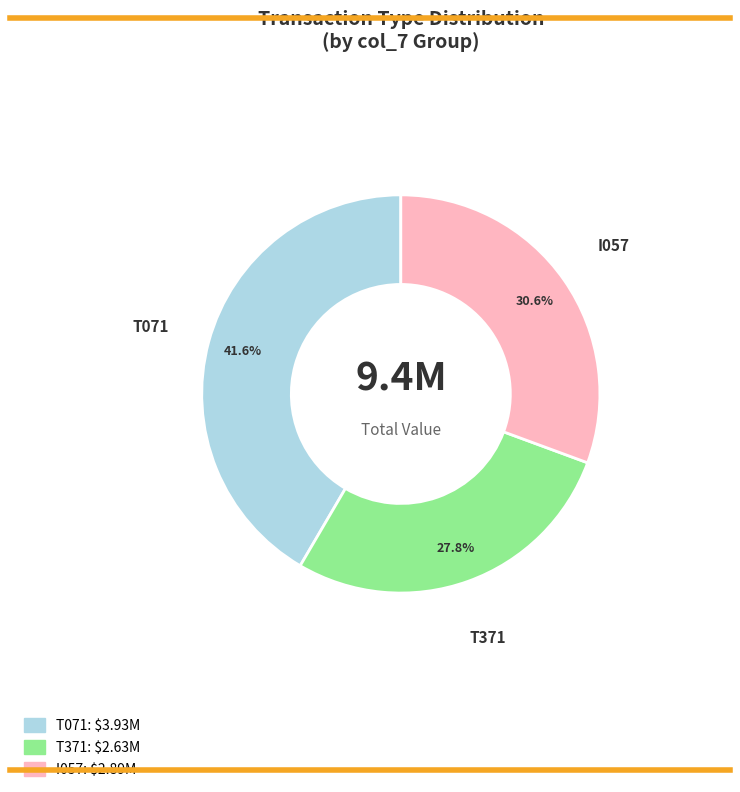

Is there any slice that represents more than half of the pie?

No